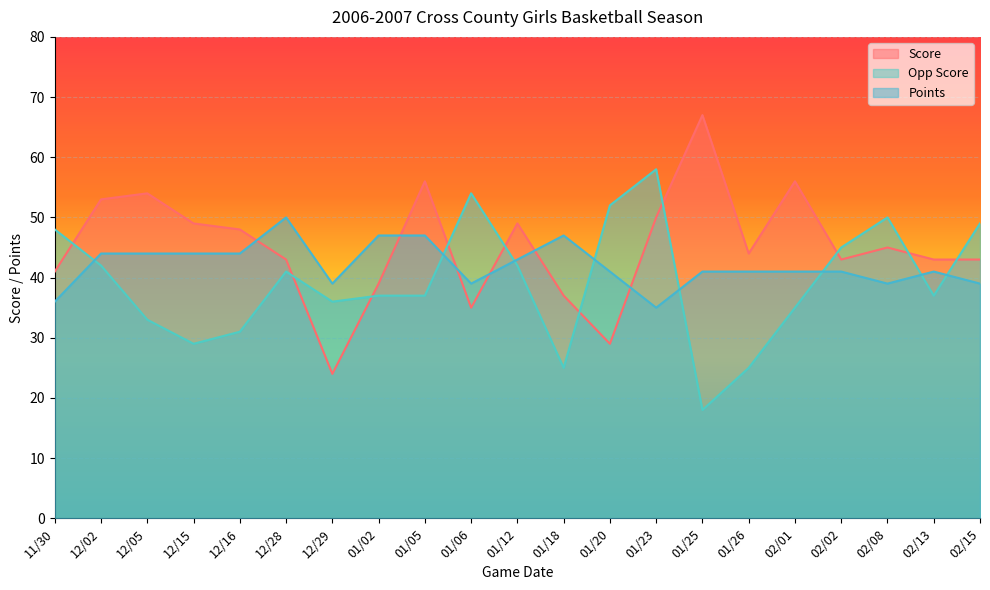

Rank the series at 01/05 from highest to lowest value.

Score, Points, Opp Score